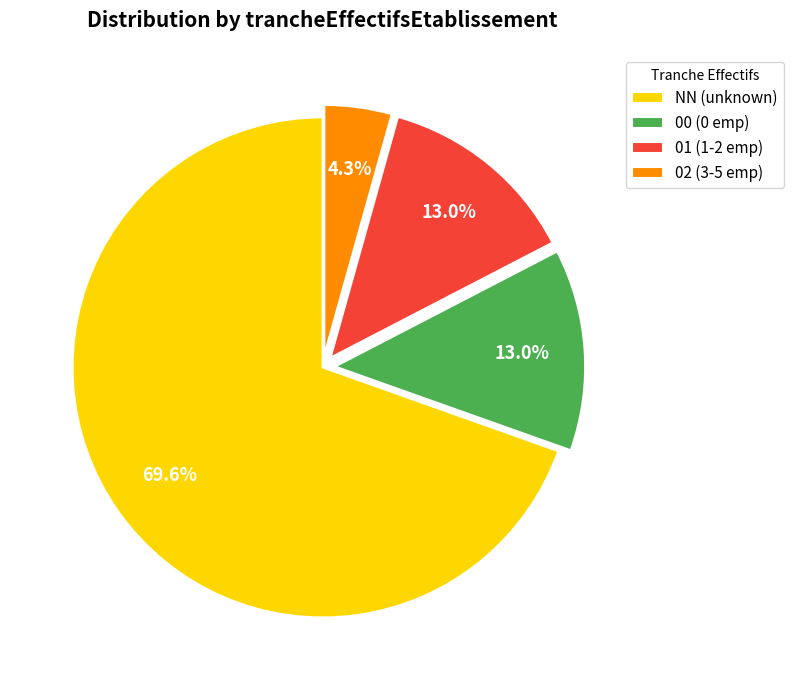

What is the smallest slice in the pie chart?

02